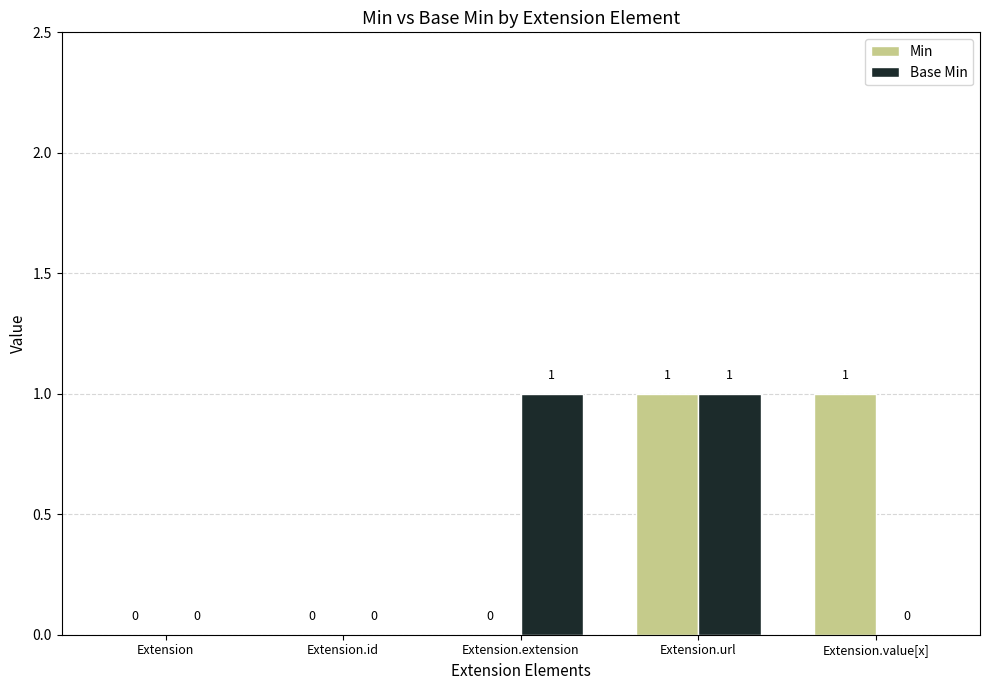

Is the value of Base Min at Extension.value[x] greater than the value of Min at Extension.value[x]?

No